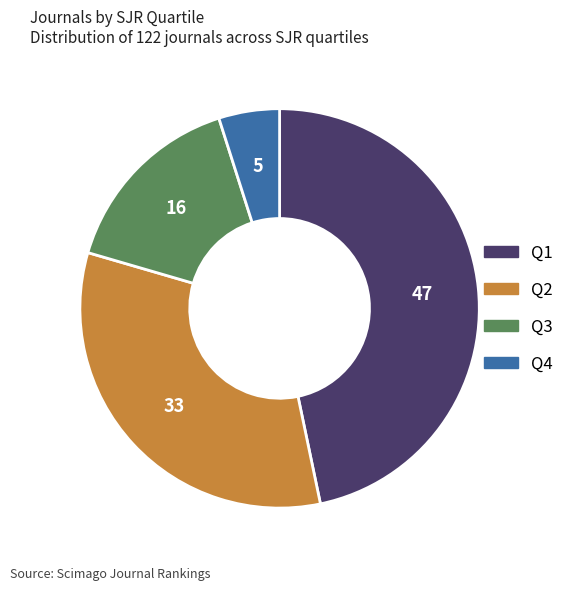

What is the ratio of the value at Q1 to the value at Q2?

1.4